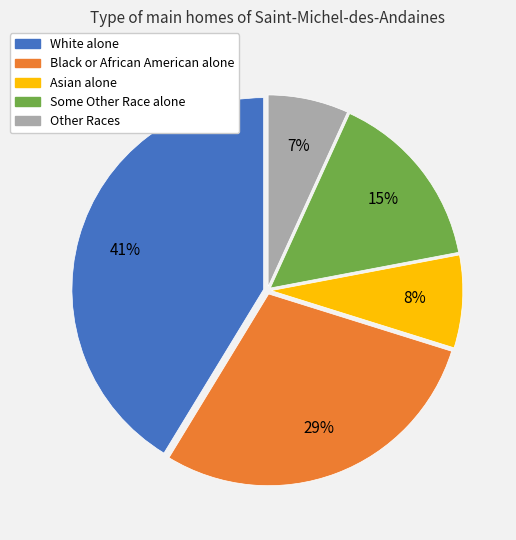

Does any single category account for the majority?

No